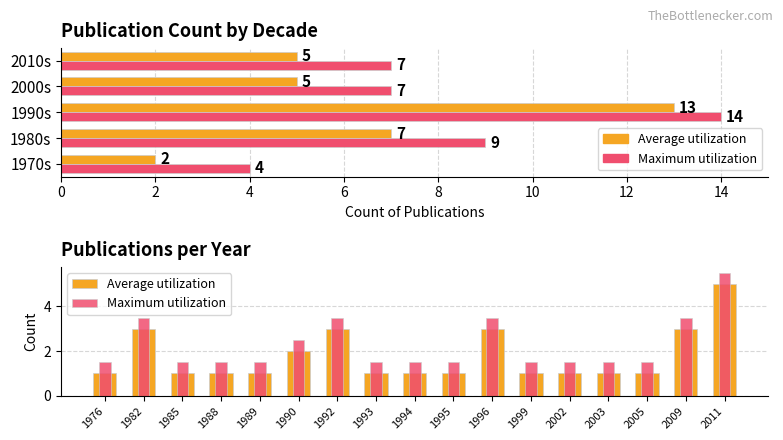

What is the sum of all Maximum utilization values?

38.5